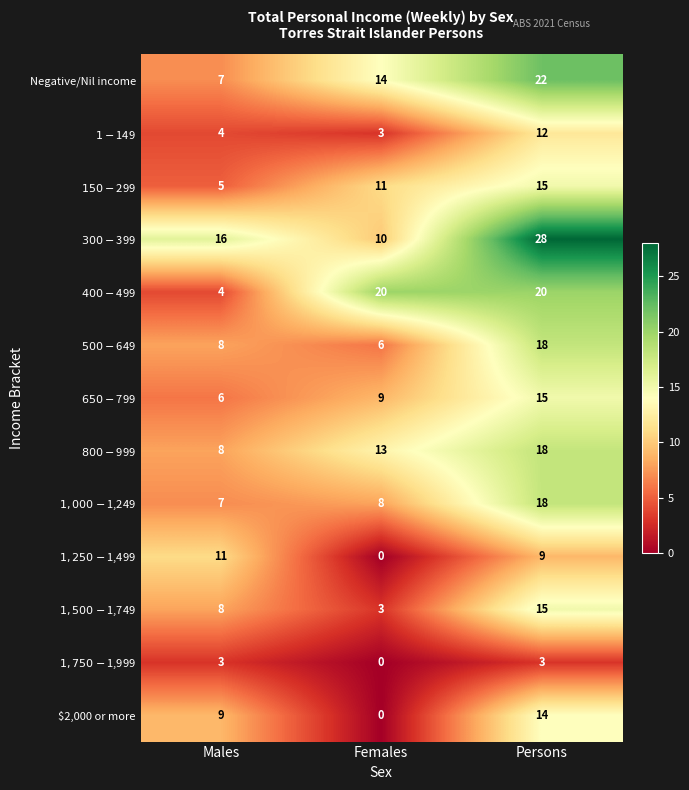

What is the difference between the highest and lowest values at Females?

20